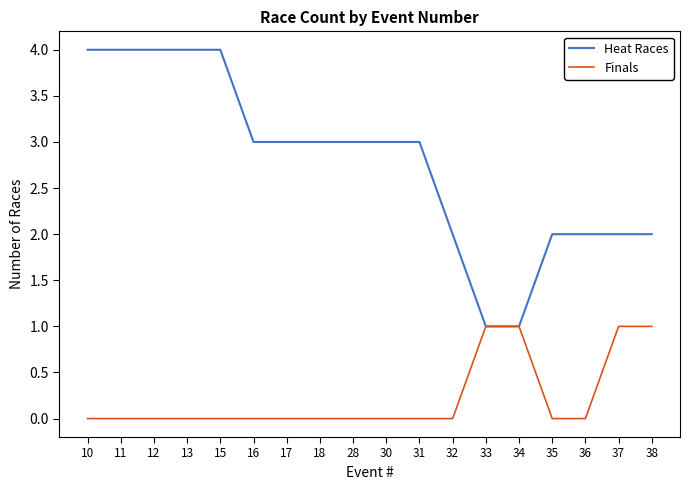

True or false: Heat Races has a value of 5 at 28.

False